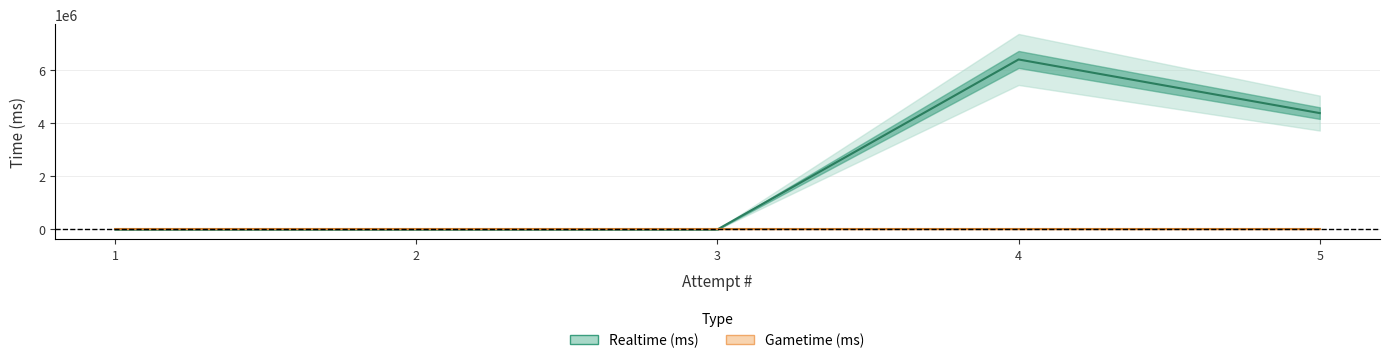

Where is the data nearest to the value 3202472?

5